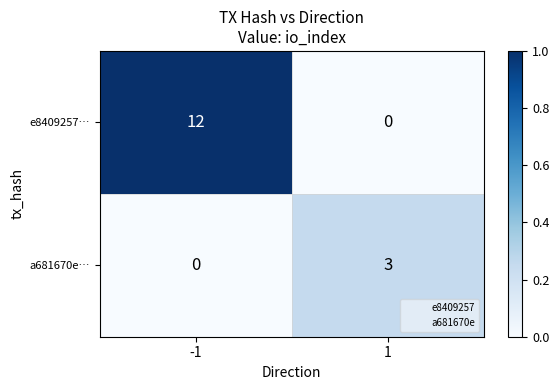

Rank the categories by e8409257… value from highest to lowest.

-1, 1